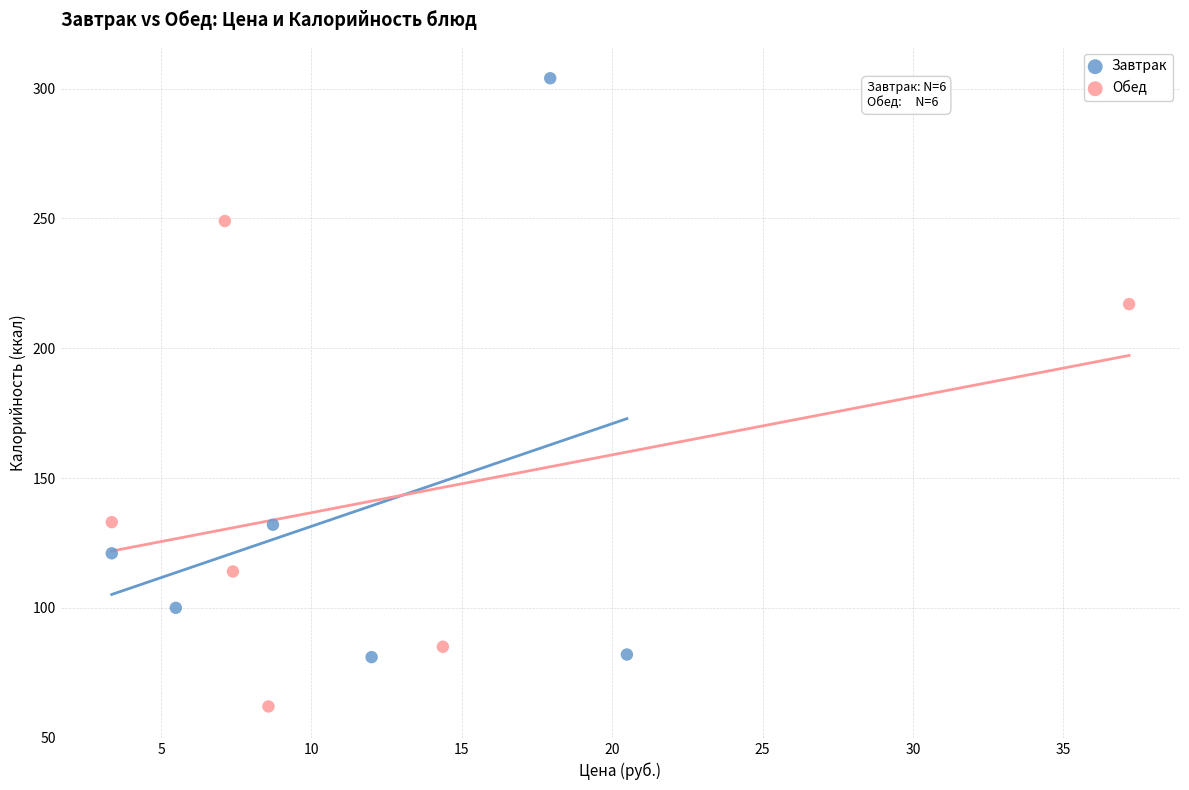

Which series contains the lowest Y value?

Обед